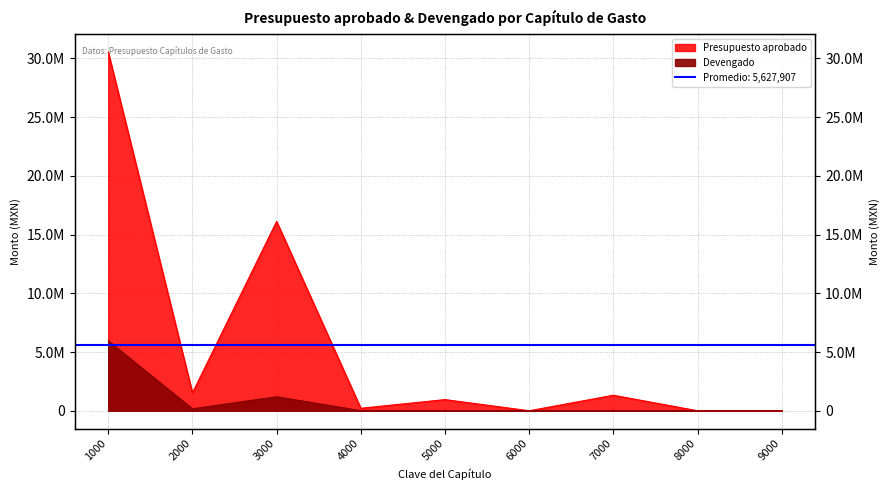

Between 2000 and 9000, which is larger?

2000